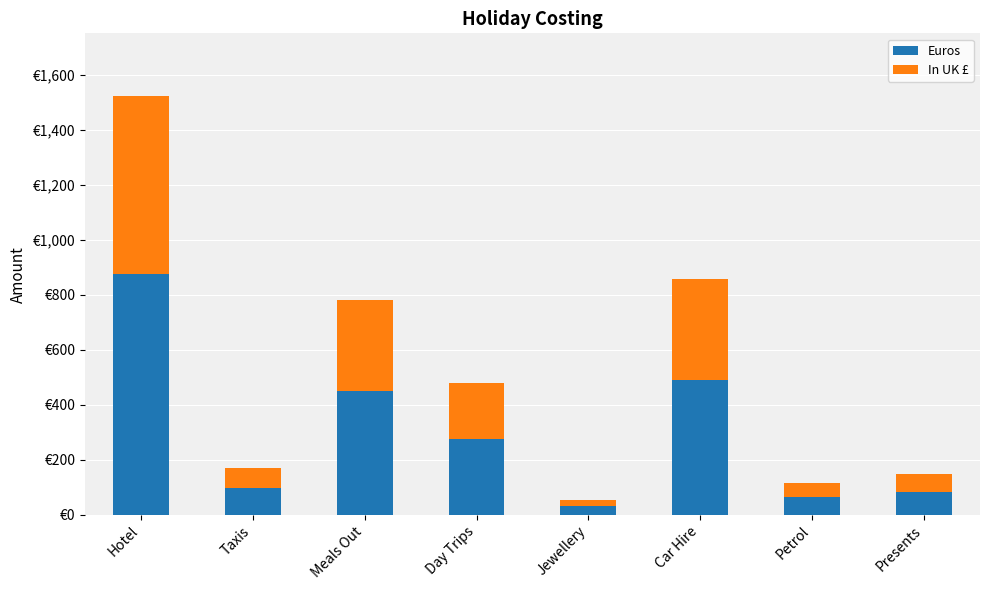

What are all the series names shown in the legend?

Euros, In UK £